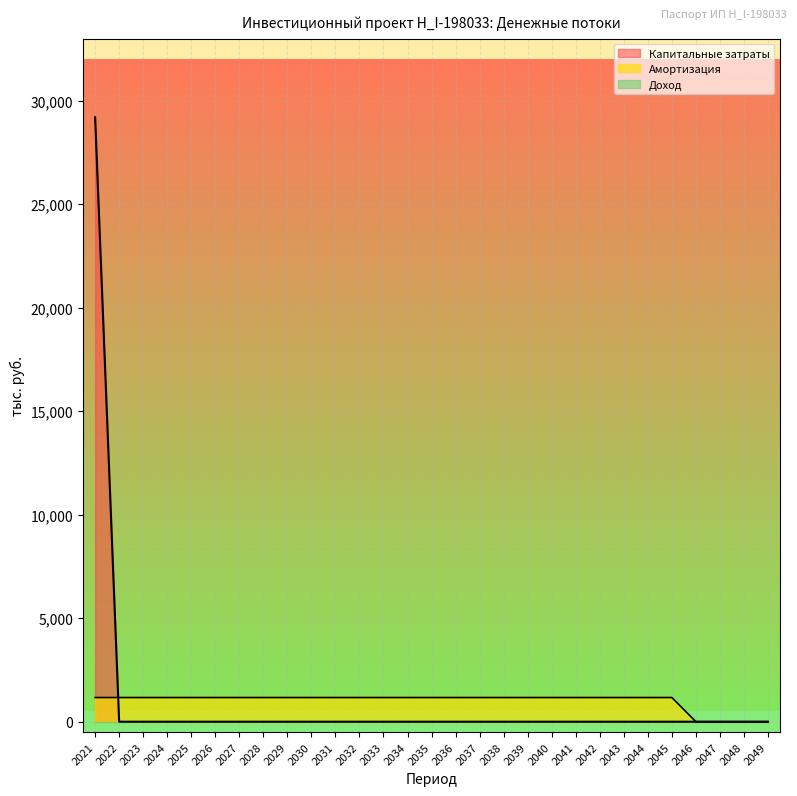

How many series are shown in this chart?

3